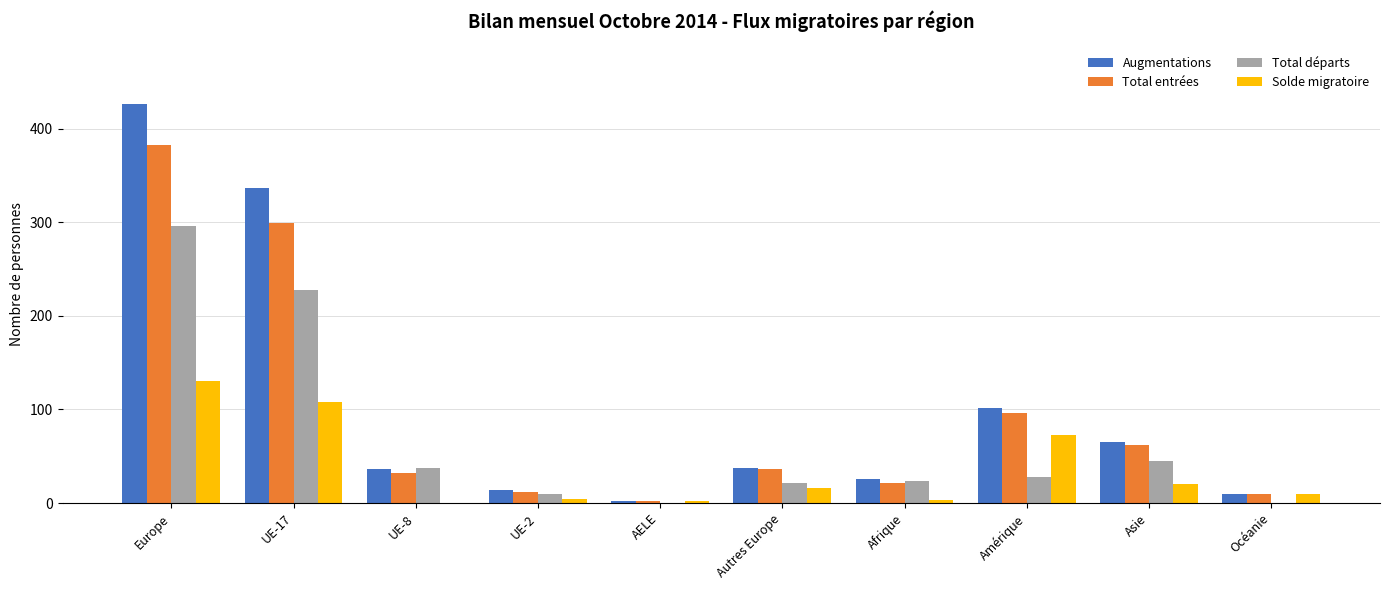

What is the maximum value for Total départs?

296